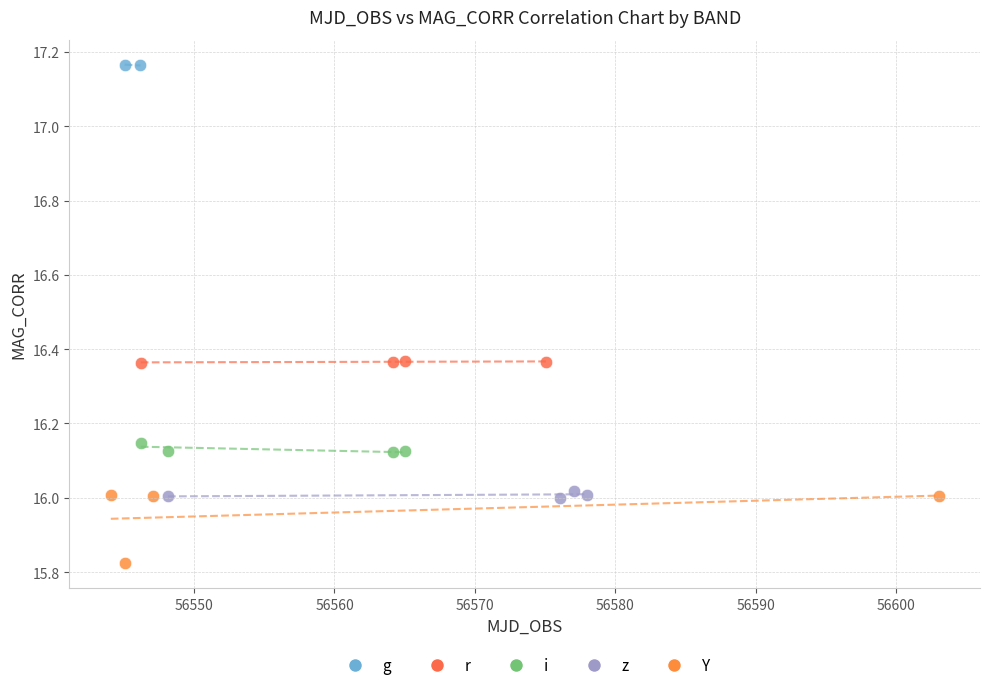

What are all the series names shown in the legend?

g, r, i, z, Y